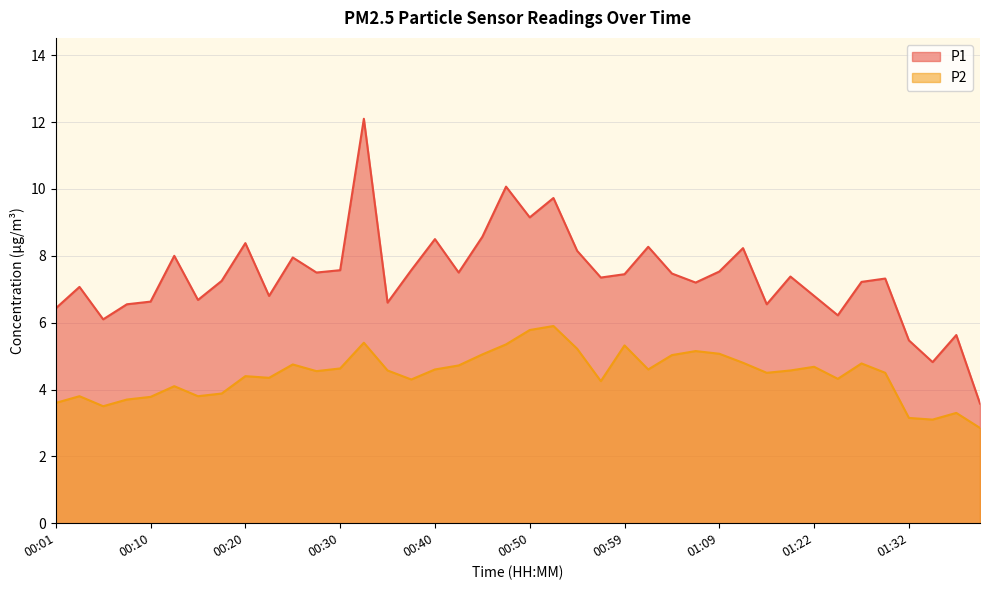

What is the difference between the maximum and minimum values in the P2 series?

3.1